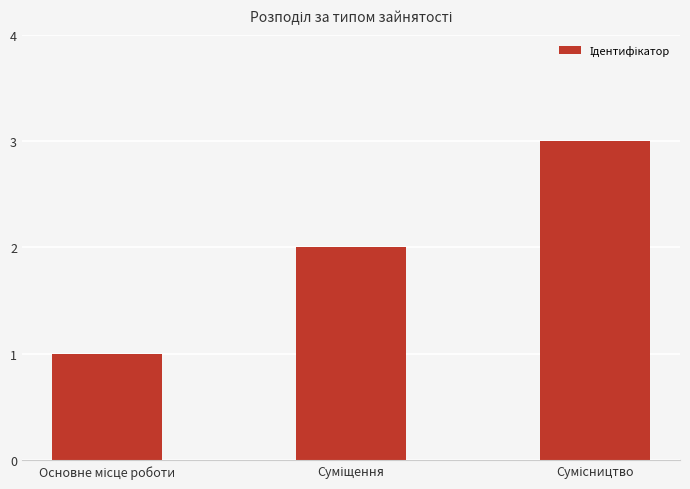

What is the greatest value displayed?

3